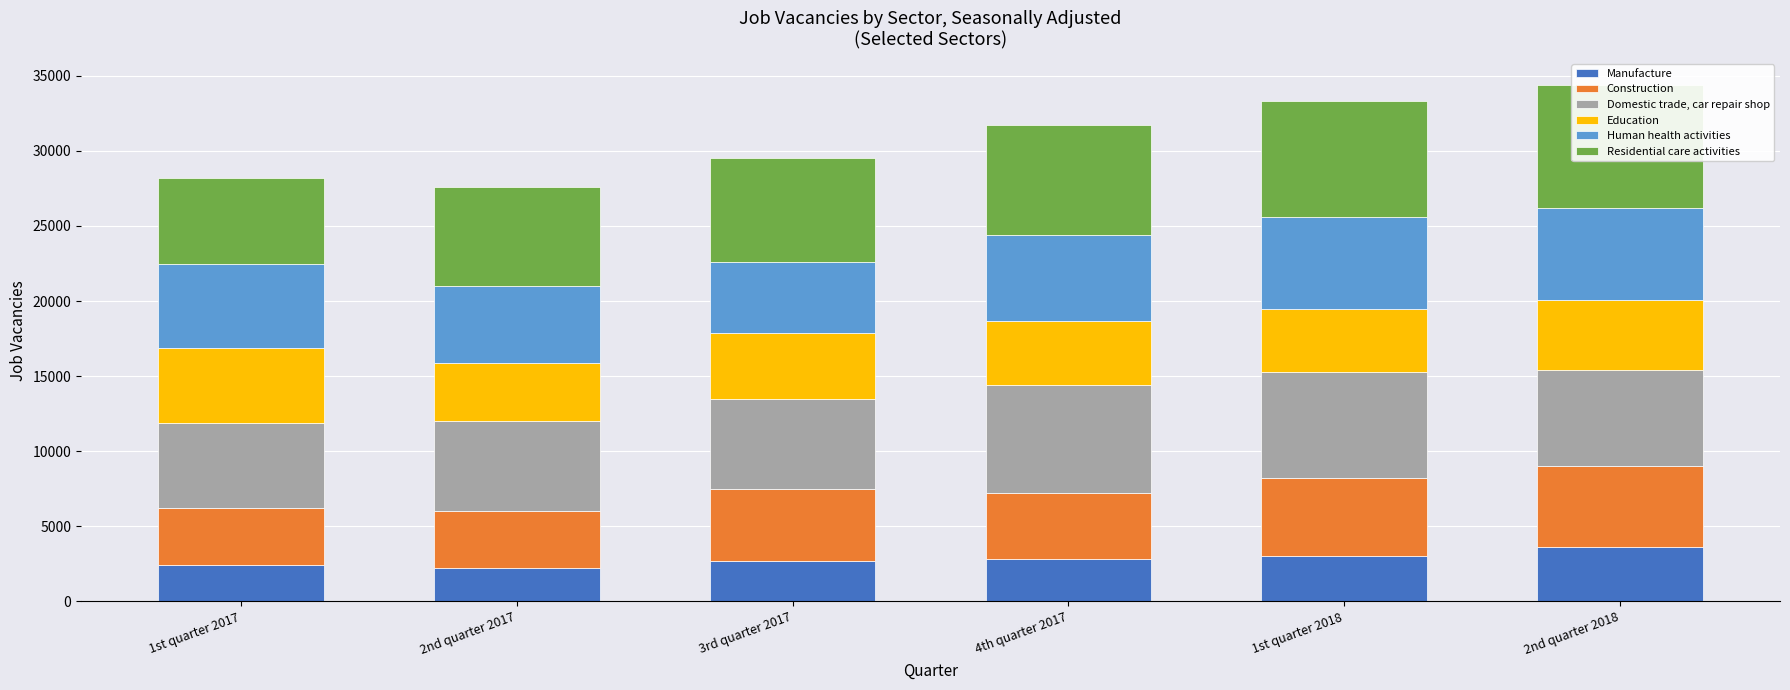

What are all the series names shown in the legend?

Manufacture, Construction, Domestic trade, car repair shop, Education, Human health activities, Residential care activities